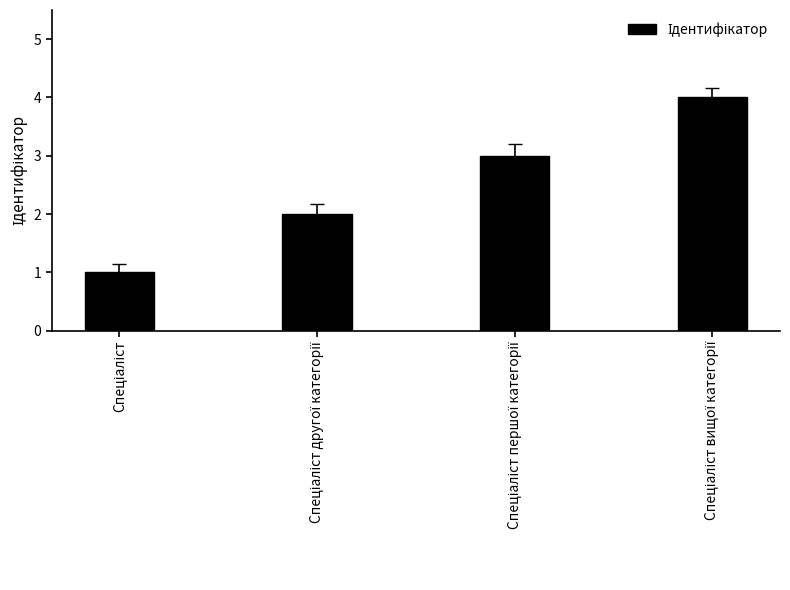

Count the number of data series in this chart.

1